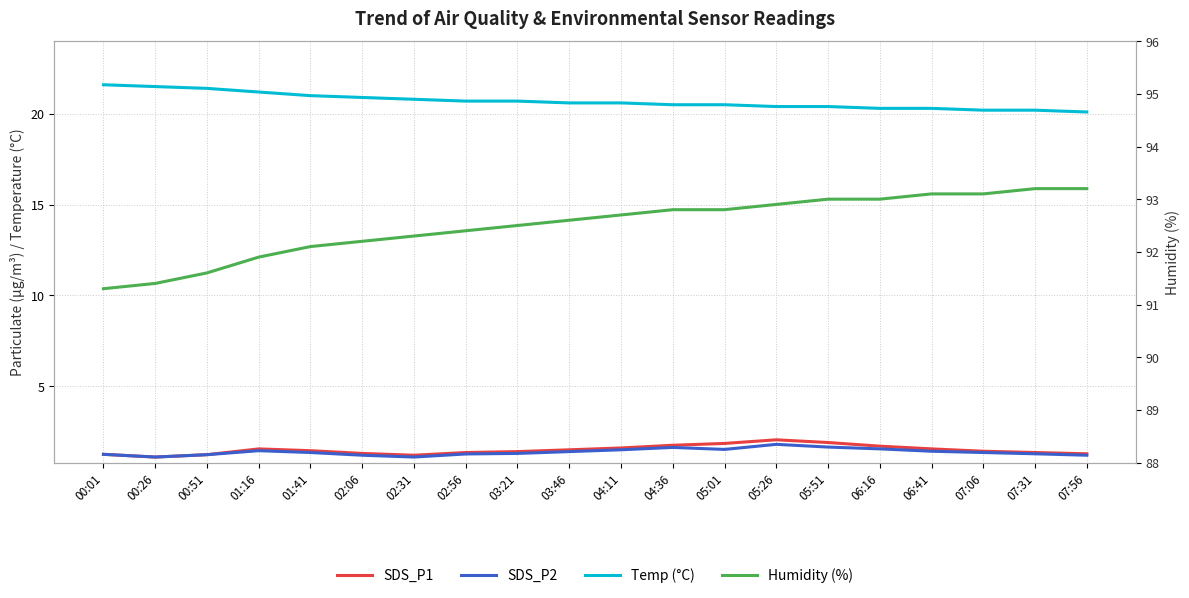

In SDS_P2, how many points are lower than both neighbors (excluding endpoints)?

3